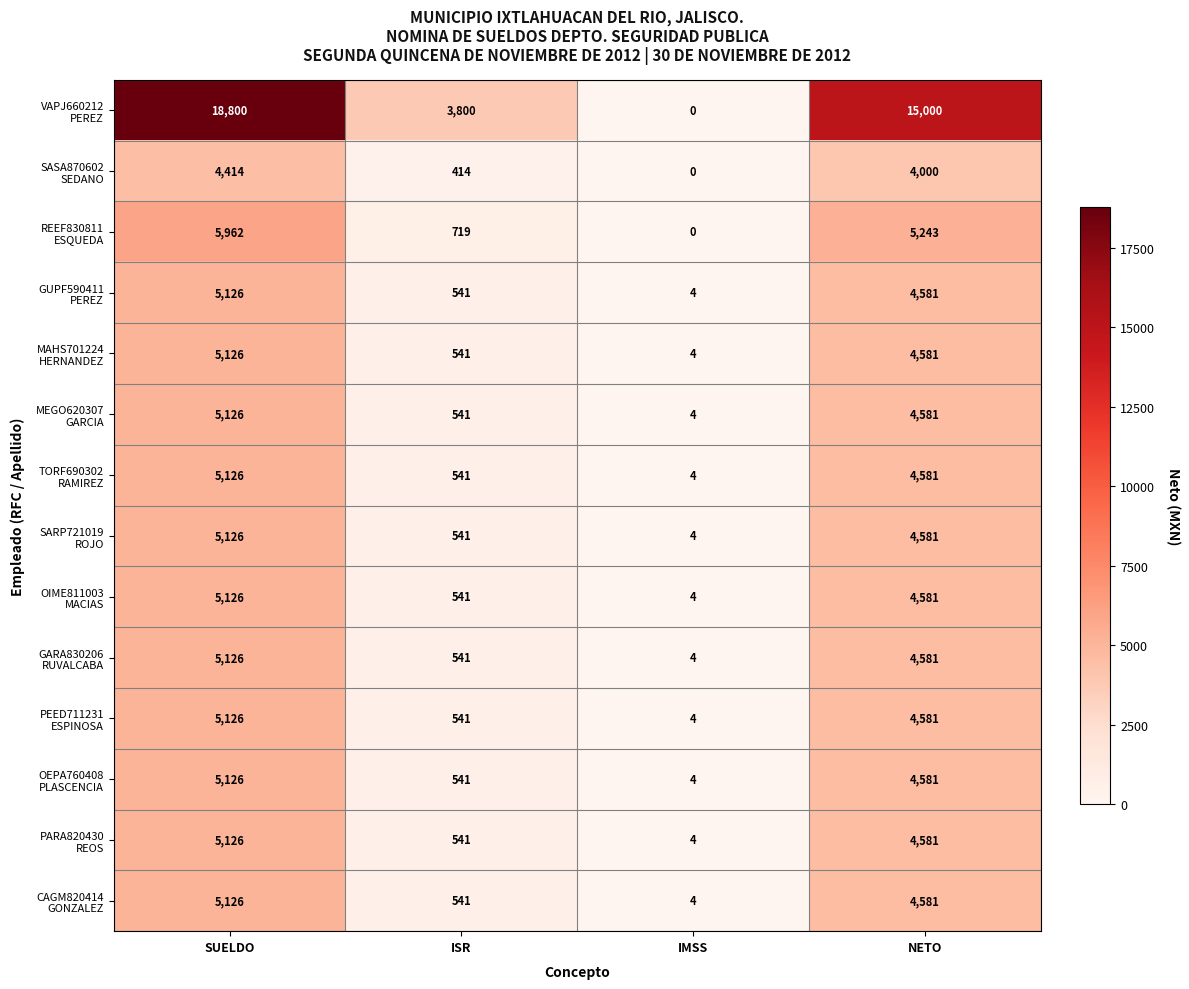

What is the difference between the highest and lowest values at IMSS?

4